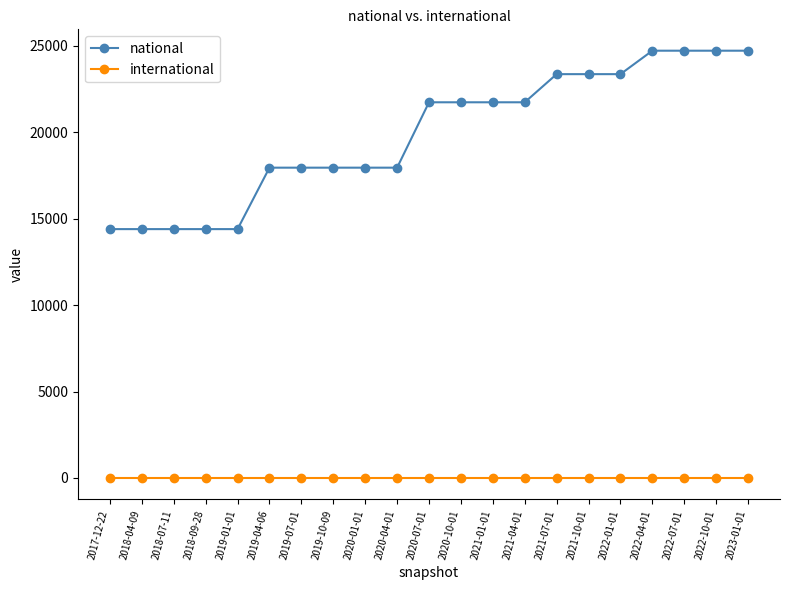

Which series has the largest total across all categories?

national